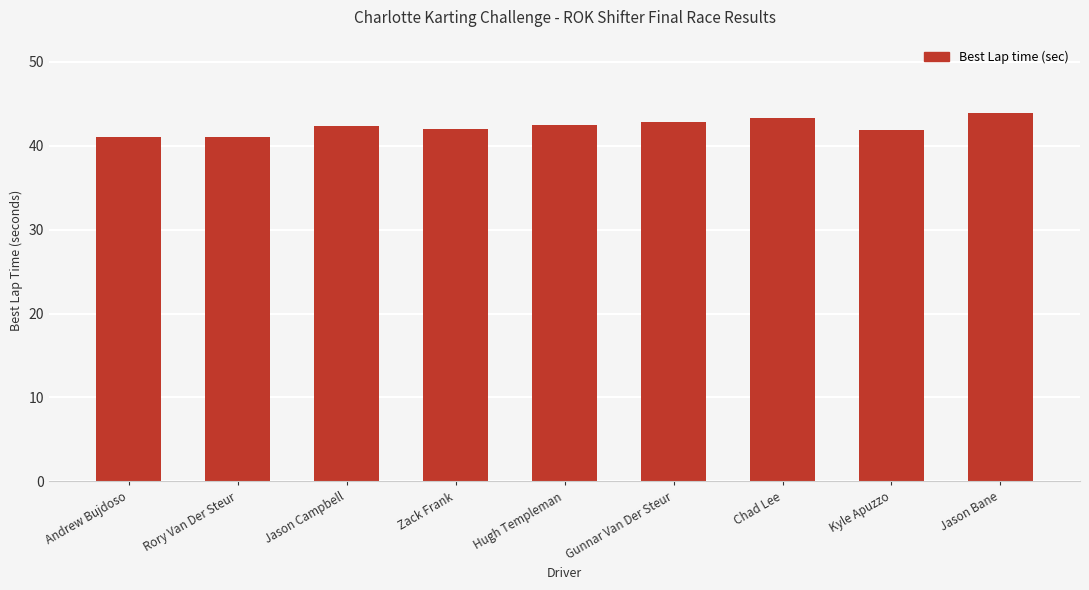

Between Hugh Templeman and Andrew Bujdoso, which is larger?

Hugh Templeman